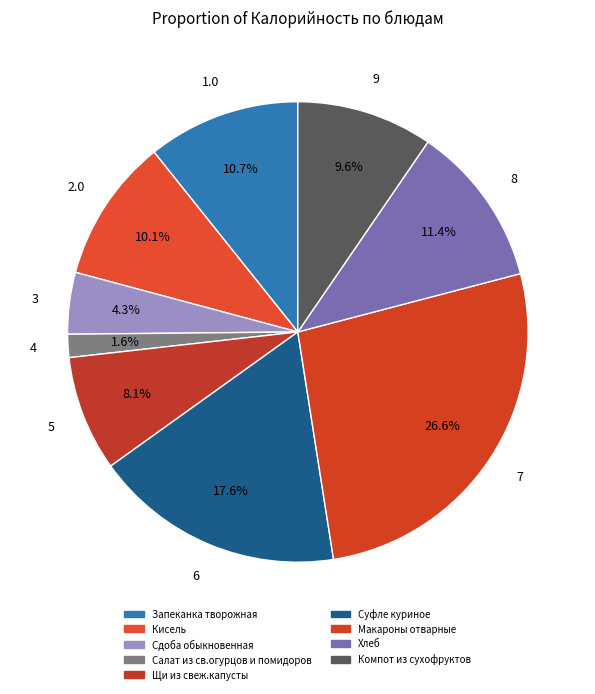

Approximately how many times larger is the value at Салат из св.огурцов и помидоров compared to Кисель?

0.2